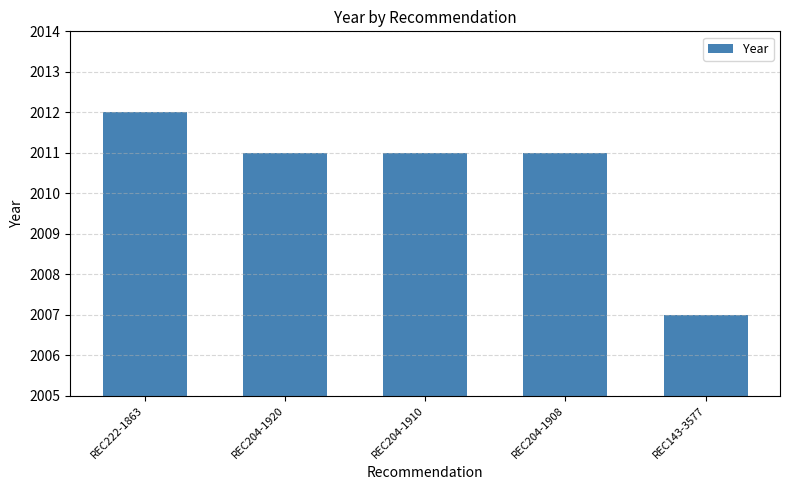

What is the approximate value at REC222-1863?

2012